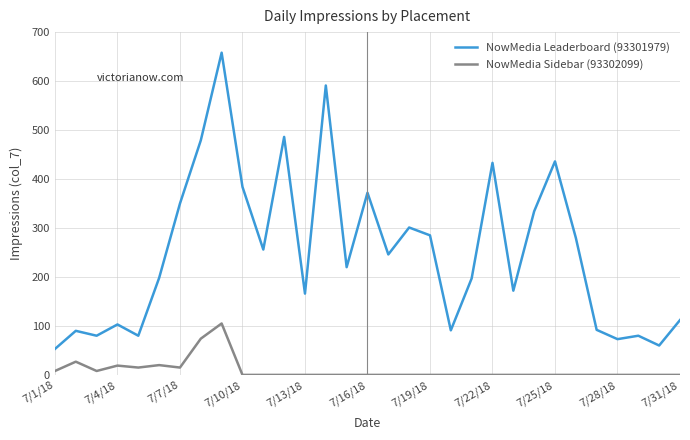

Which series has the widest spread of values?

NowMedia Leaderboard (93301979)